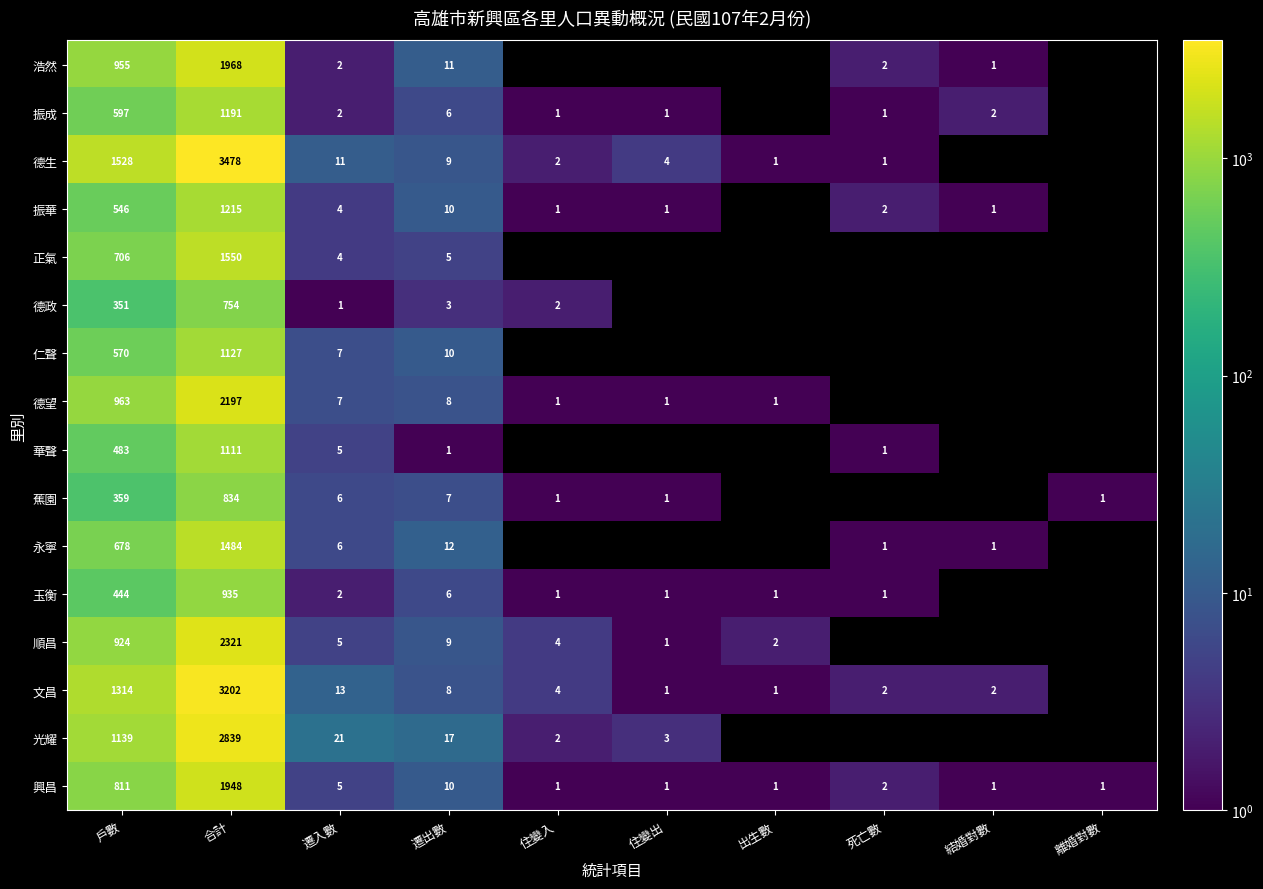

What is the sum of the 興昌 values at 離婚對數 and 遷入數?

6